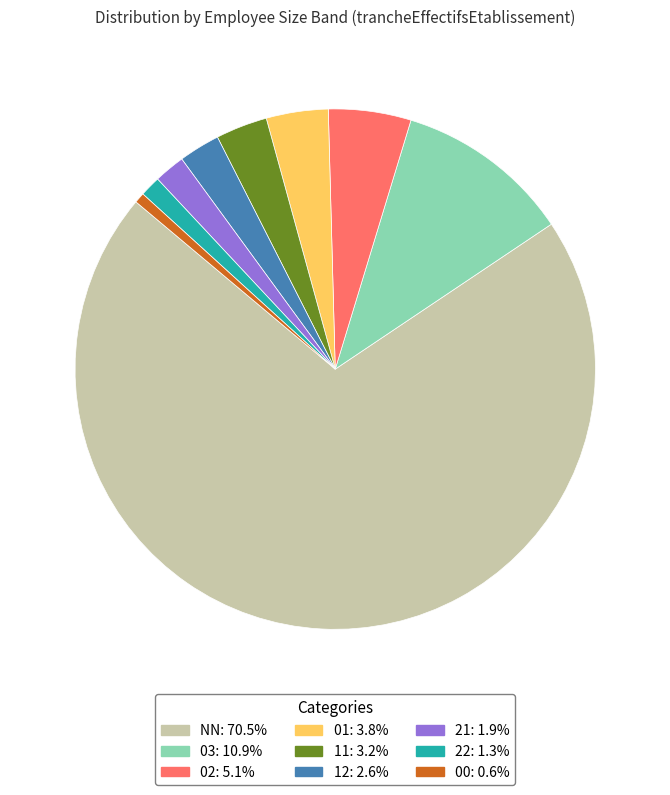

What is the smallest slice in the pie chart?

00